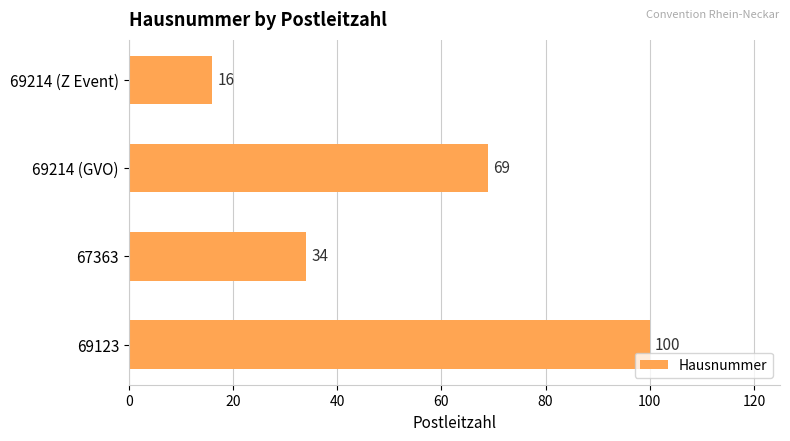

List the labels in order of value, largest first.

69123, 69214 (GVO), 67363, 69214 (Z Event)